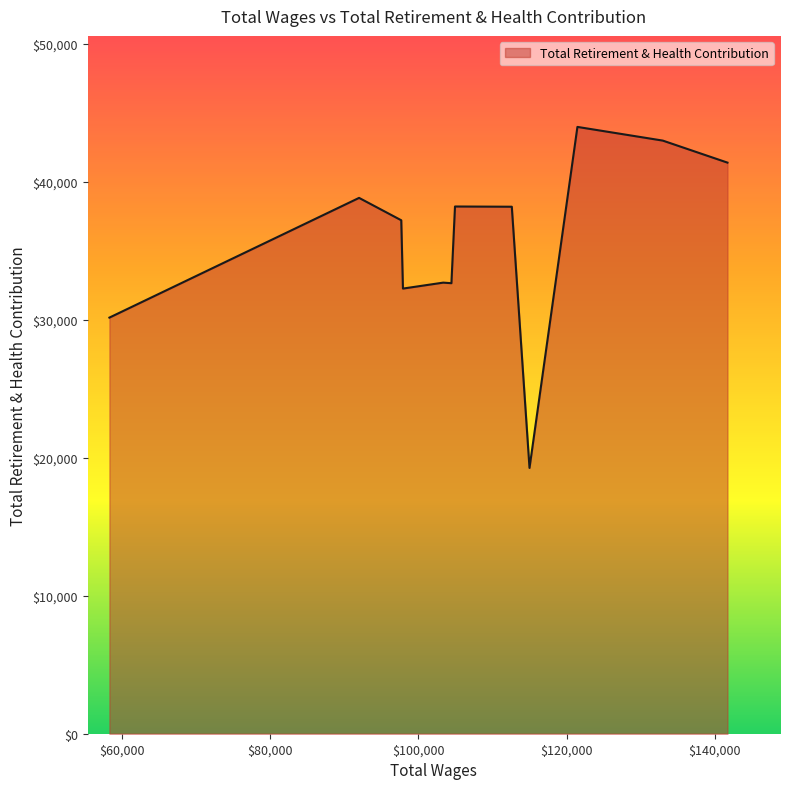

How many lines are shown in the chart?

1